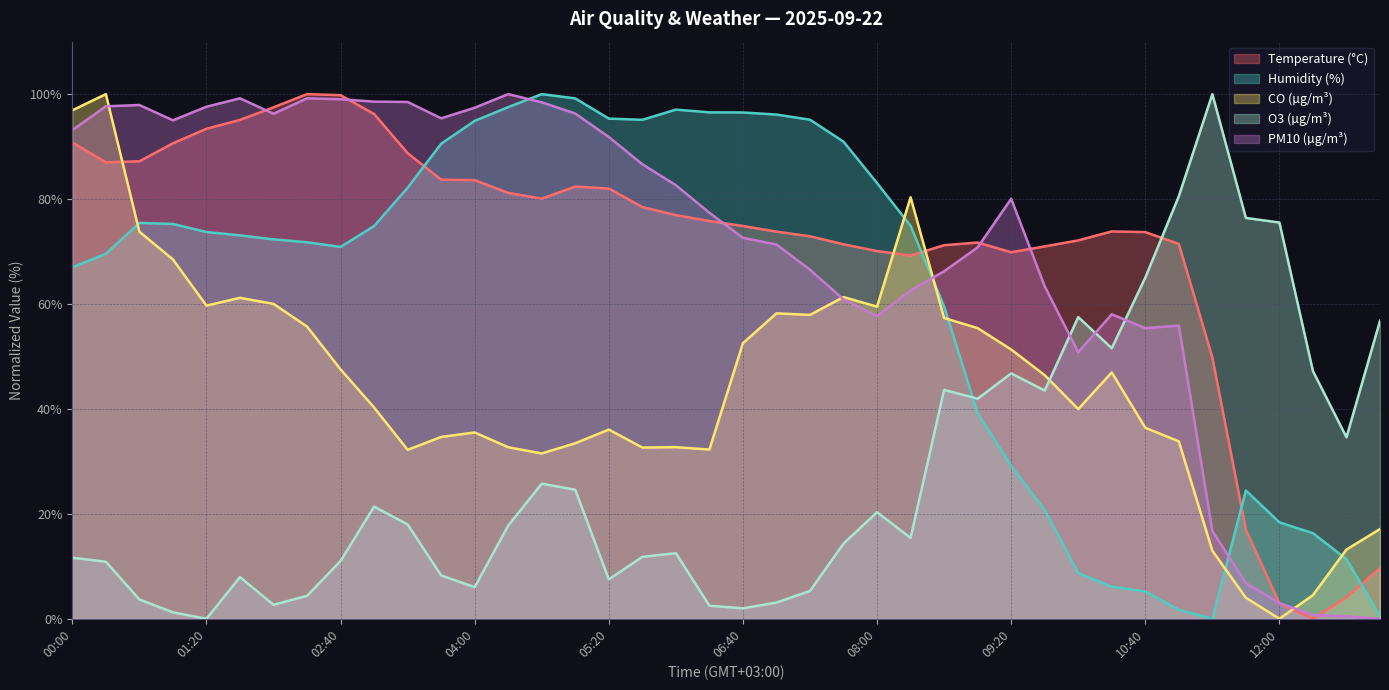

How many intersections are there between PM10 (µg/m³) and Temperature (°C)?

7